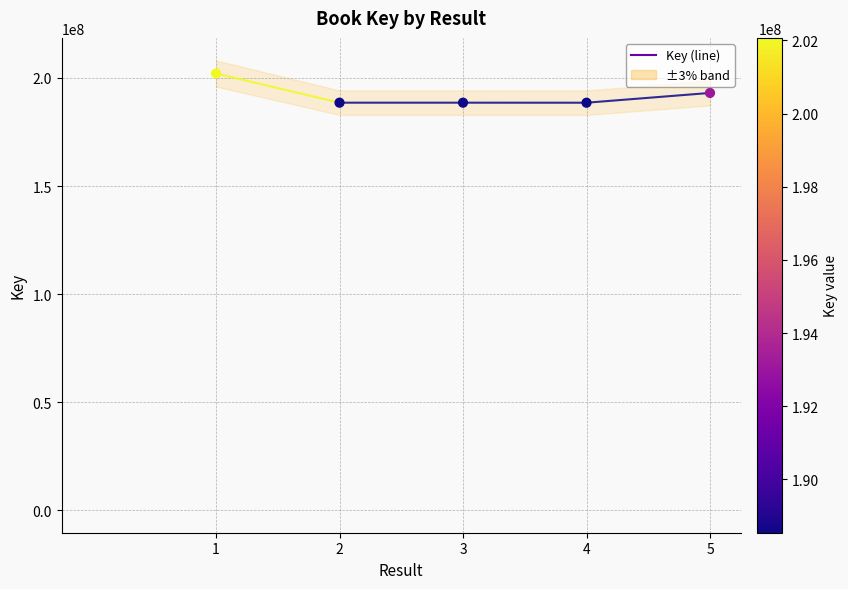

What is the range of X values (max minus min)?

4